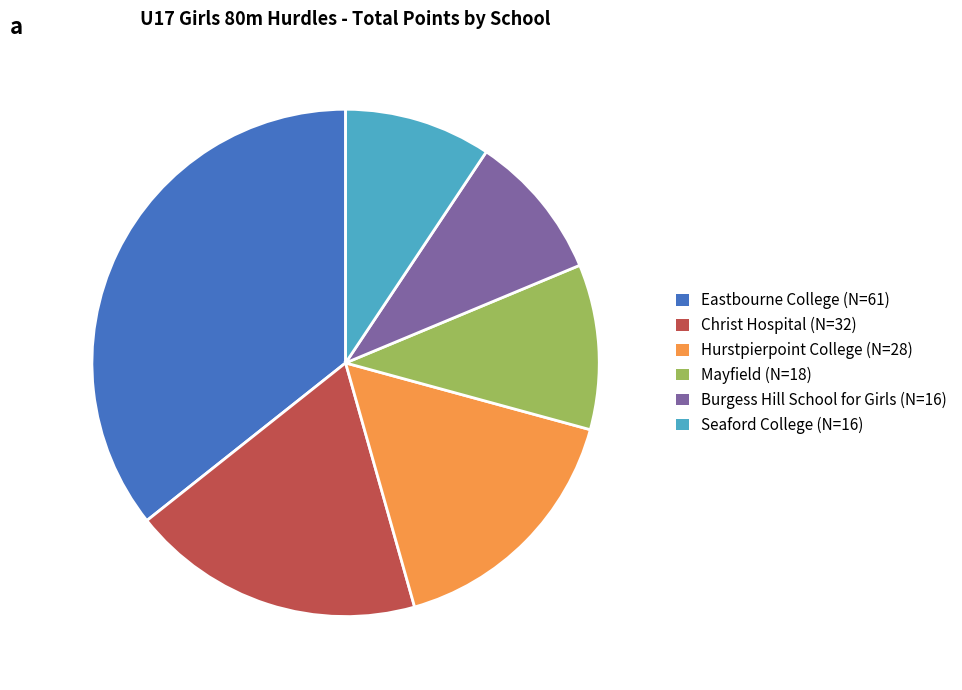

Count the number of slices in the pie.

6